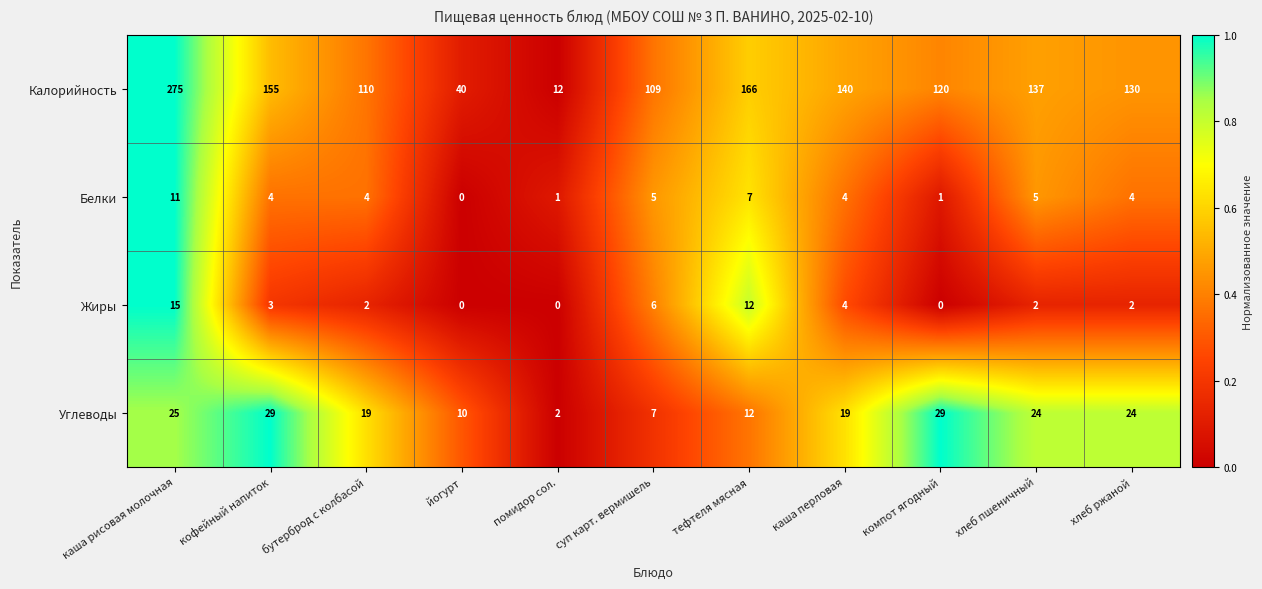

Is it true that Углеводы equals 12 at тефтеля мясная?

True